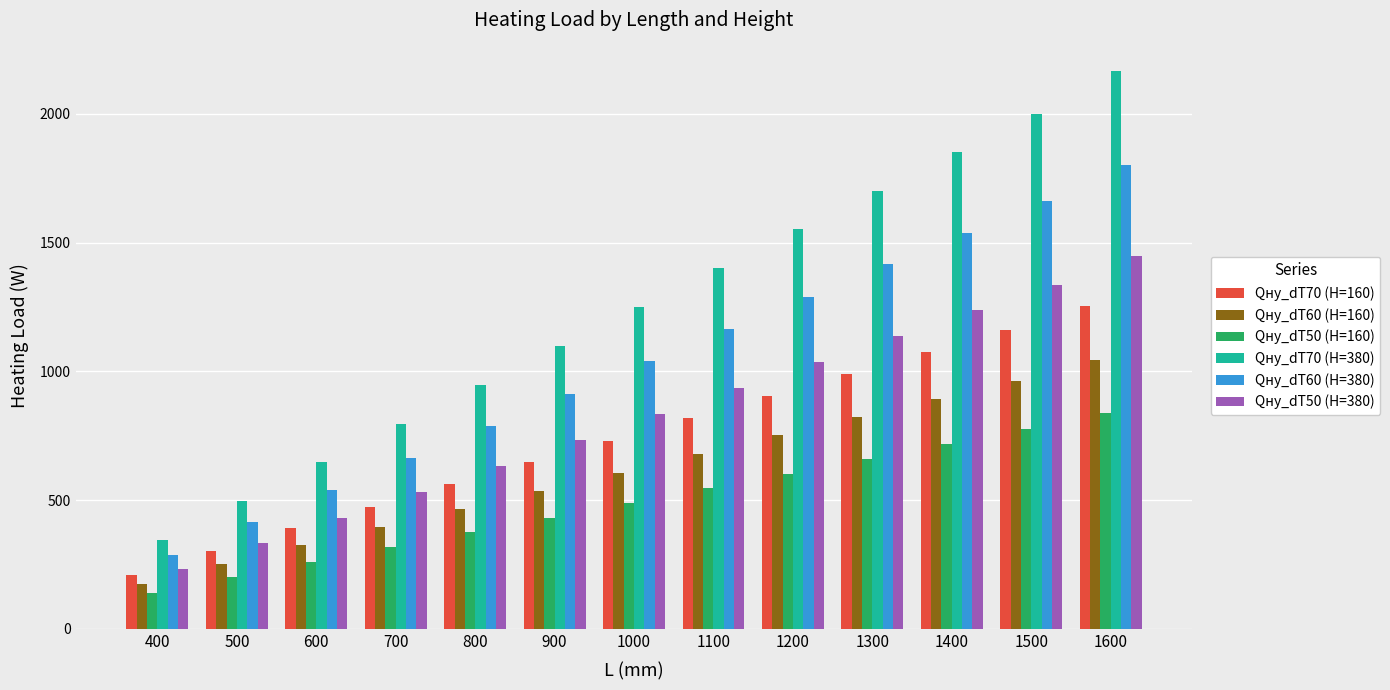

What are all the series names shown in the legend?

Qну_dT70 (H=160), Qну_dT60 (H=160), Qну_dT50 (H=160), Qну_dT70 (H=380), Qну_dT60 (H=380), Qну_dT50 (H=380)